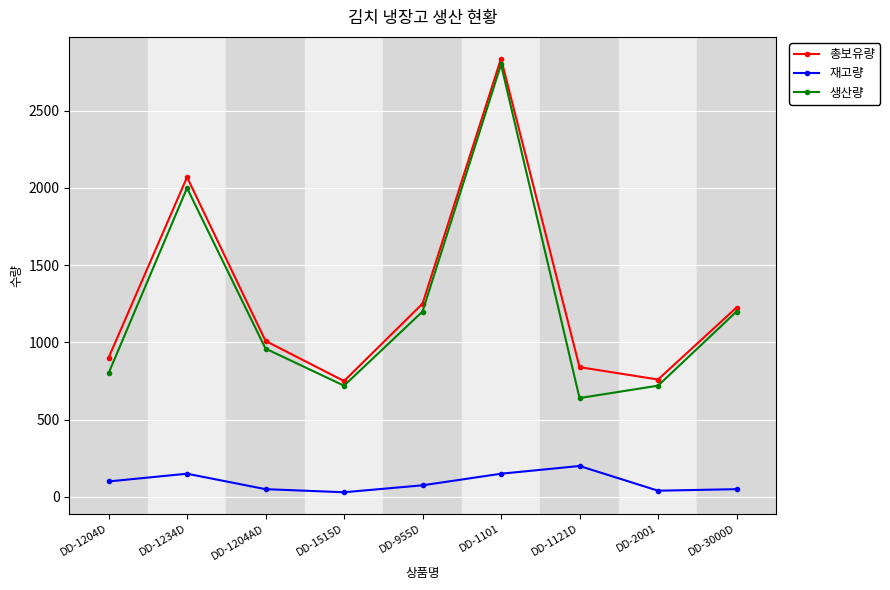

True or false: 재고량 and 총보유량 intersect in this chart.

False